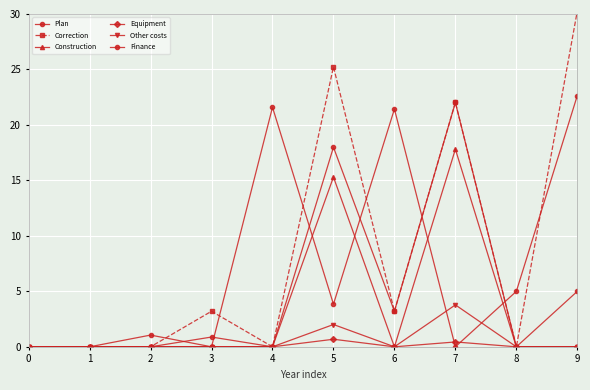

Does the chart display data point markers on the line(s)?

Yes